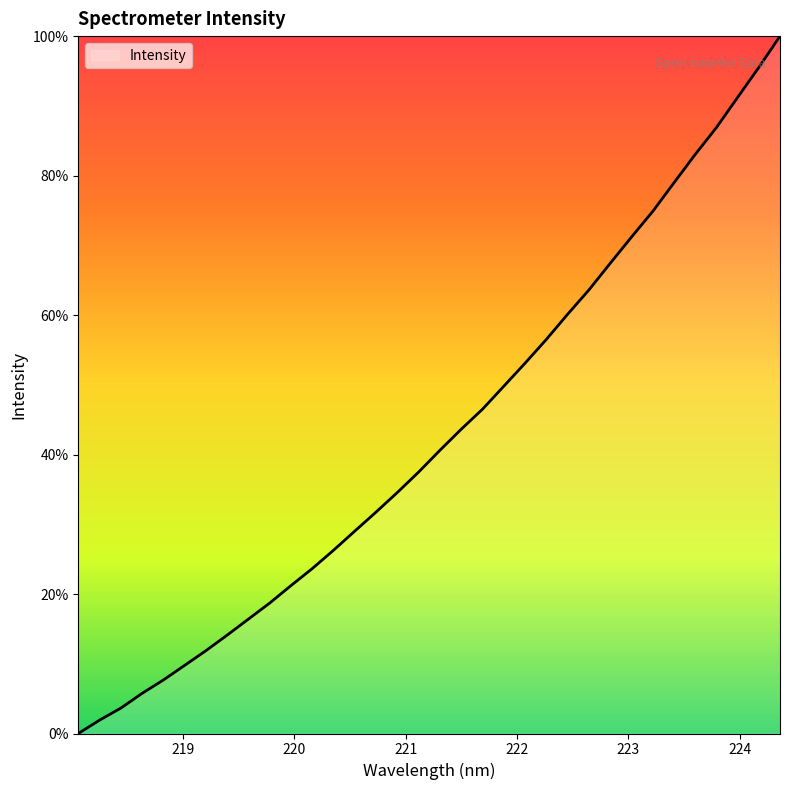

How many values are below 40?

17